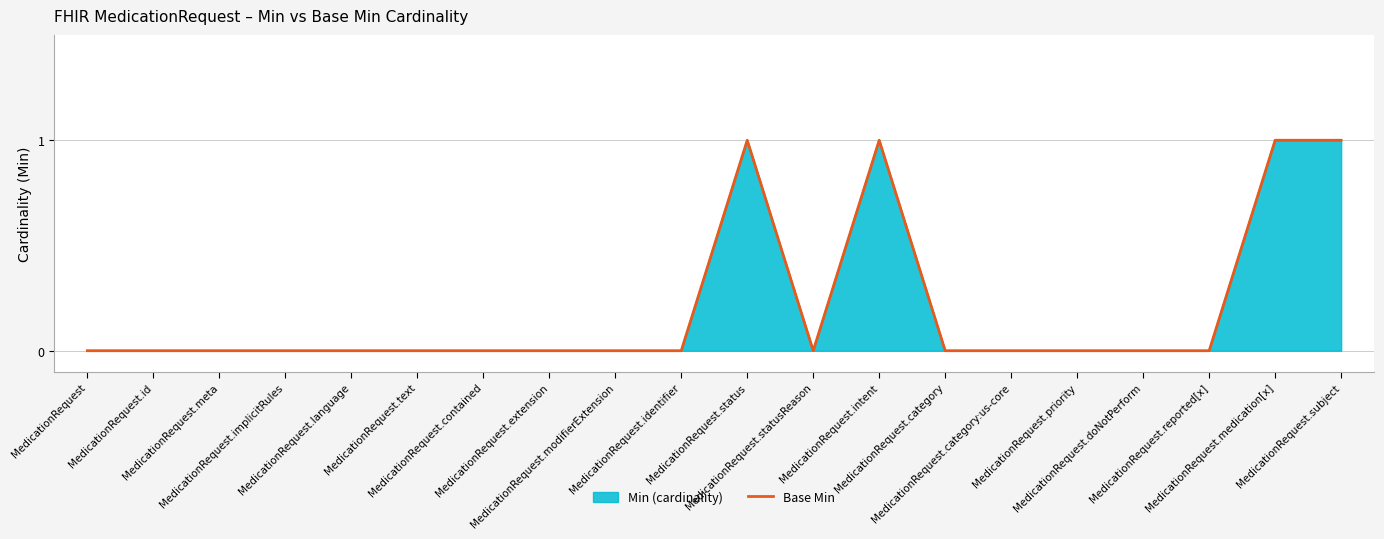

List the labels in order of value, largest first.

MedicationRequest.status, MedicationRequest.intent, MedicationRequest.medication[x], MedicationRequest.subject, MedicationRequest, MedicationRequest.id, MedicationRequest.meta, MedicationRequest.implicitRules, MedicationRequest.language, MedicationRequest.text, MedicationRequest.contained, MedicationRequest.extension, MedicationRequest.modifierExtension, MedicationRequest.identifier, MedicationRequest.statusReason, MedicationRequest.category, MedicationRequest.category:us-core, MedicationRequest.priority, MedicationRequest.doNotPerform, MedicationRequest.reported[x]